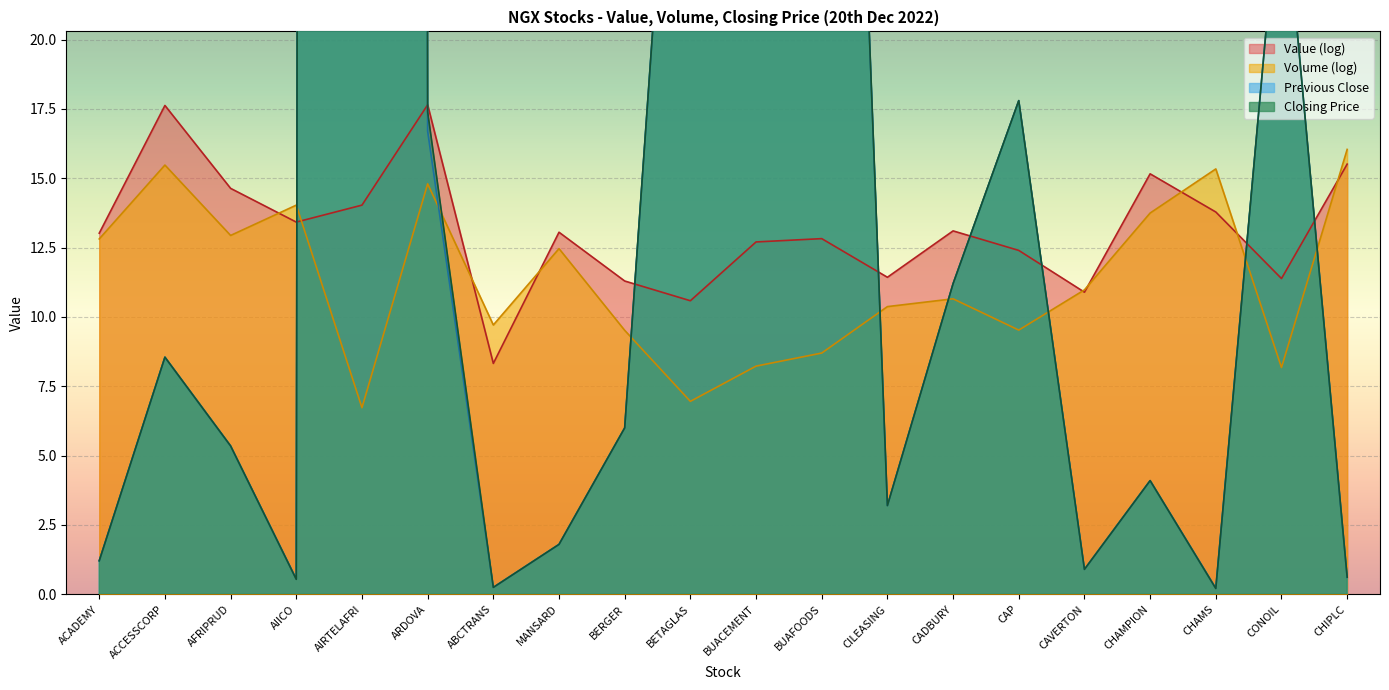

What is the greatest value displayed?

1488.0